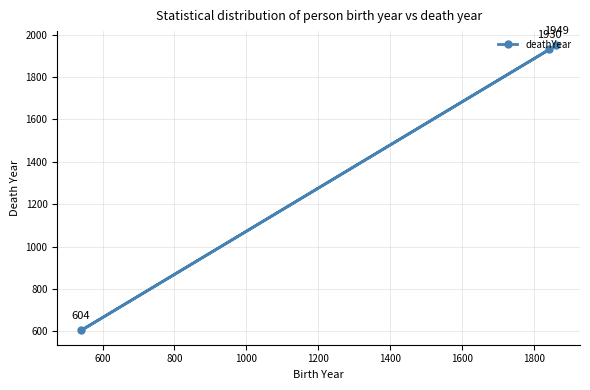

What is the value of the 3rd point from the left?

1949